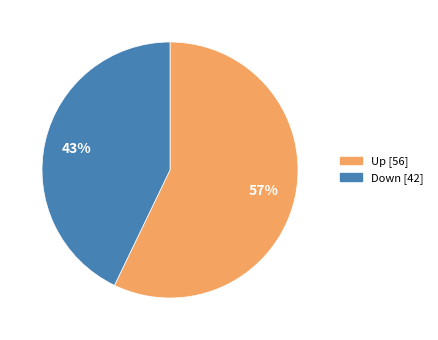

Is there any slice that represents more than half of the pie?

Yes